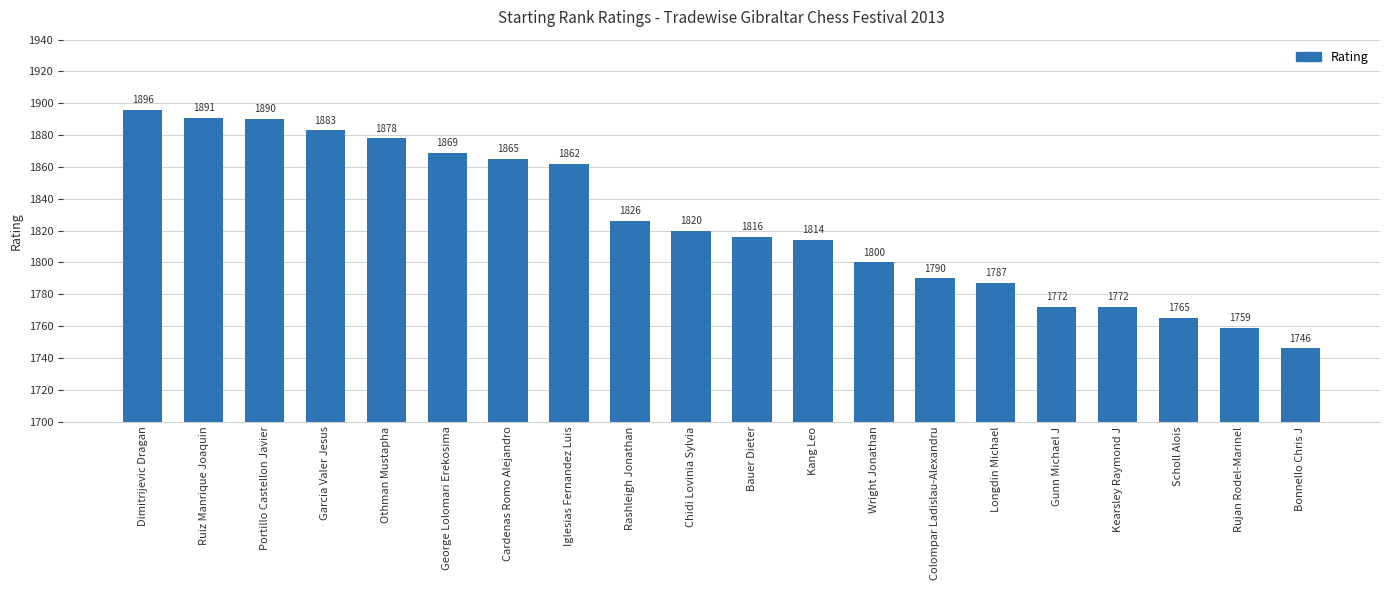

What is the change in value from Wright Jonathan to Colompar Ladislau-Alexandru?

-10